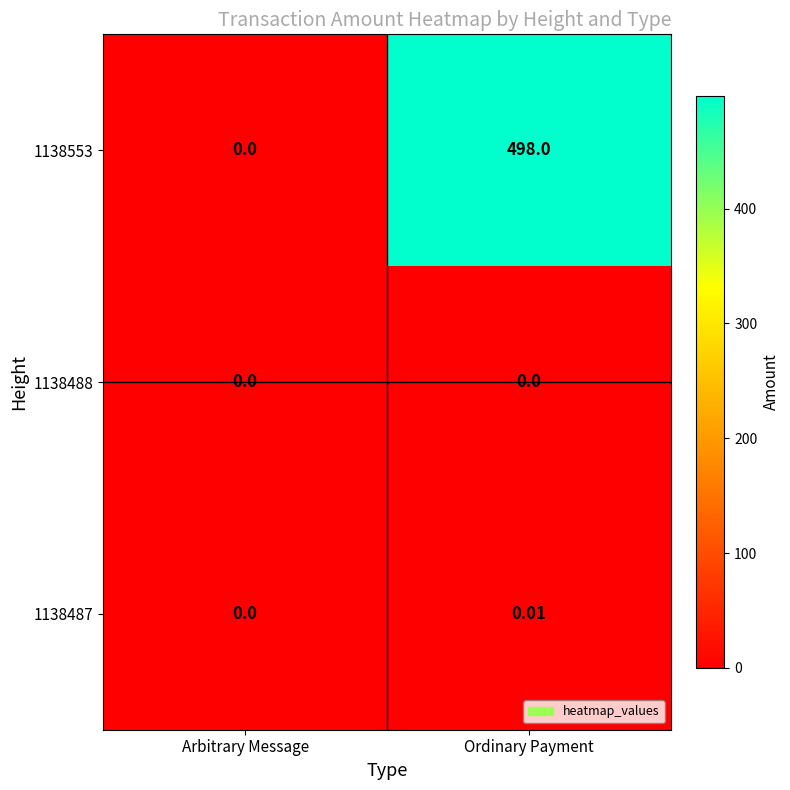

Which category has the highest value across all series?

Ordinary Payment